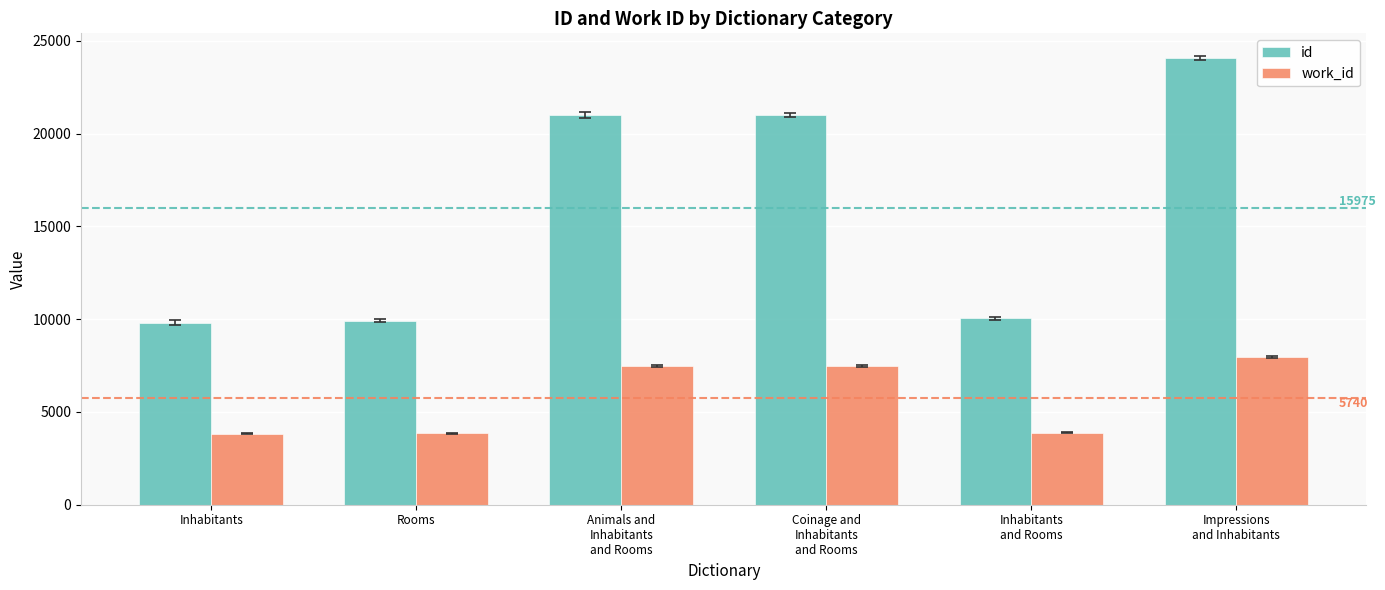

Rank the series by their average value, from highest to lowest.

id, work_id